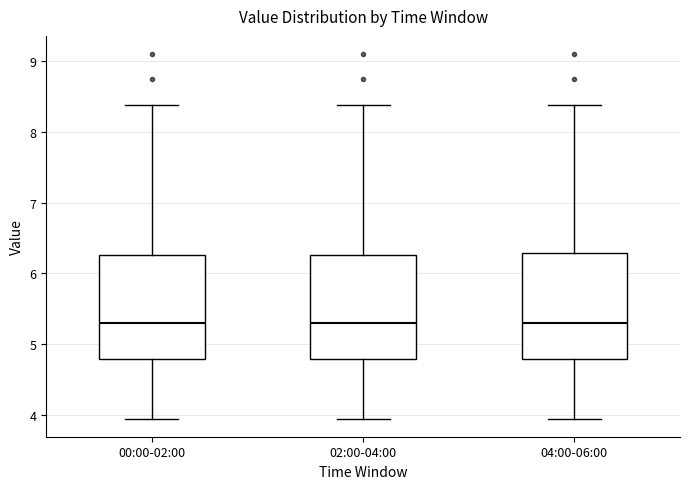

Reading left to right, transcribe this box plot: for each box, give where its median line is, the range the box spans, and where its two whiskers end, as read against the y-axis. The values are not printed on the chart, so give them approximately, as read against the axis.

00:00-02:00: median 5.3, box 4.8 to 6.3, whiskers 4.0 to 8.4
02:00-04:00: median 5.3, box 4.8 to 6.3, whiskers 4.0 to 8.4
04:00-06:00: median 5.3, box 4.8 to 6.3, whiskers 4.0 to 8.4